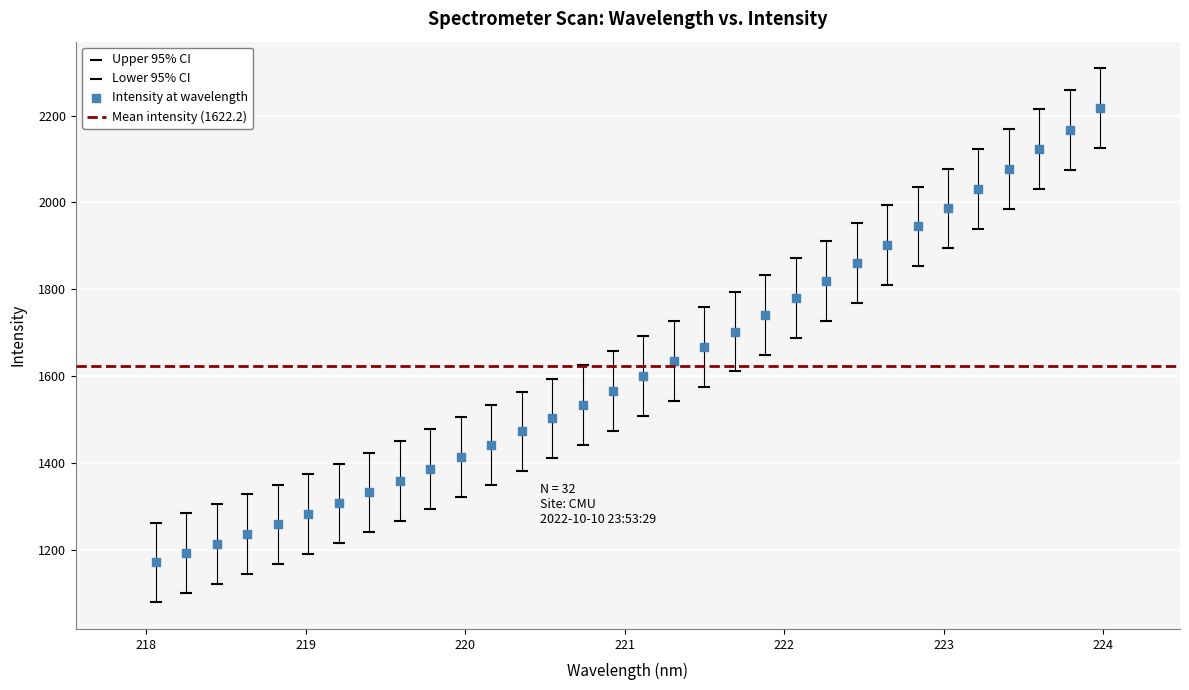

How many data points are displayed?

96